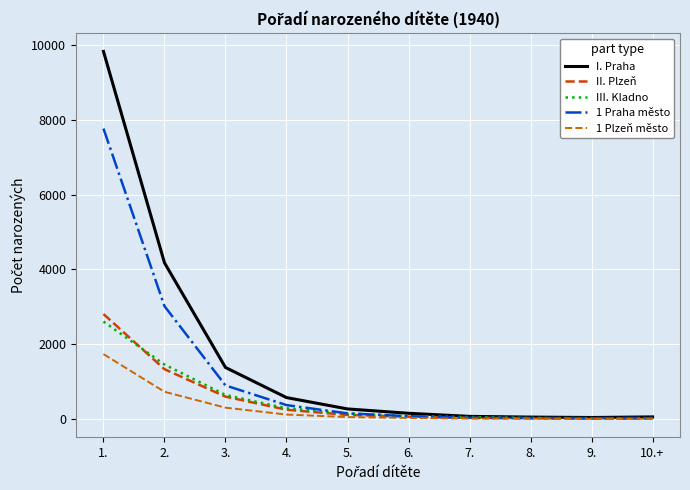

Does the chart have visible grid lines?

Yes